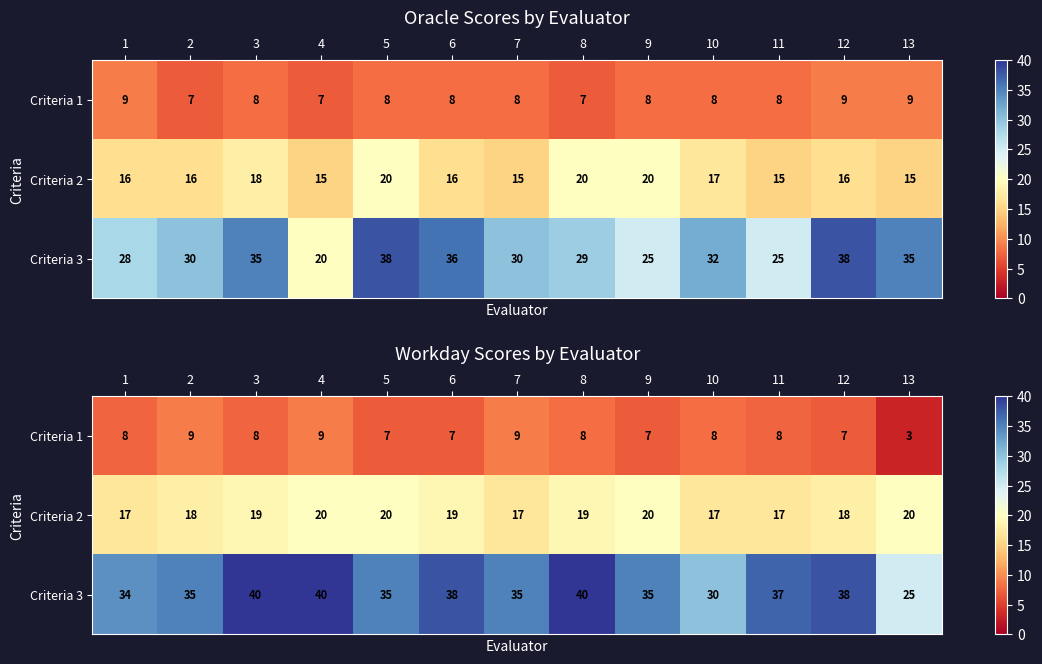

Is the value of Criteria 3 at 12 greater than the value of Criteria 1 at 9?

Yes